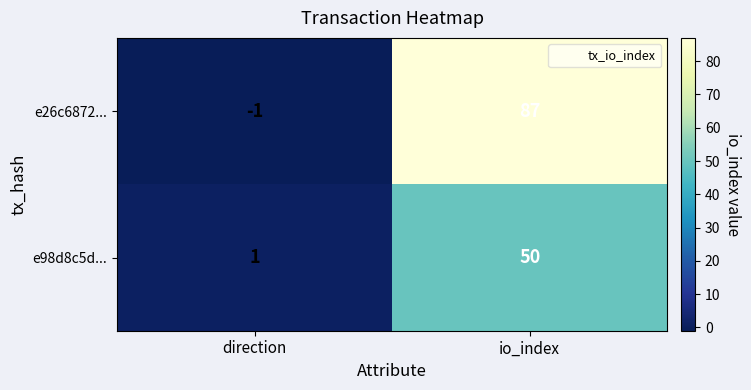

Which series changed the most between direction and io_index?

e26c6872...